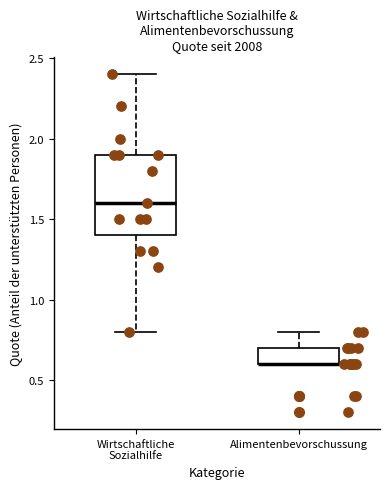

Where does the upper whisker of the box for Alimentenbevorschussung end on the y-axis? The values are not printed on the chart, so give them approximately, as read against the axis.

0.8